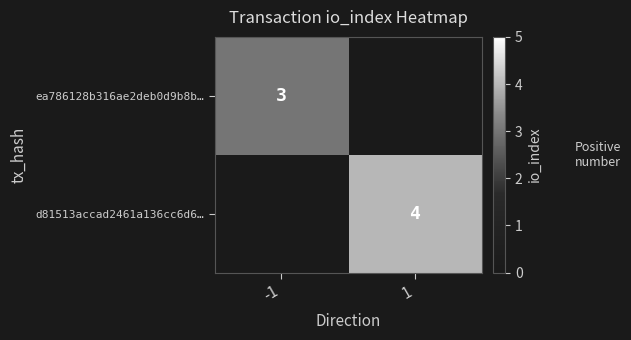

What is the difference between the highest and lowest values at 1?

4